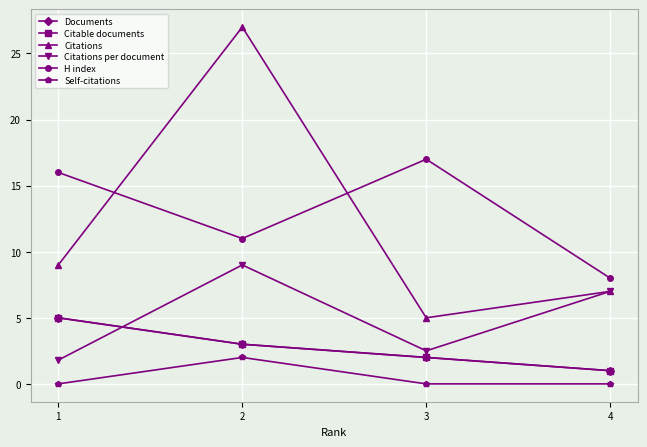

How many lines are shown in the chart?

6